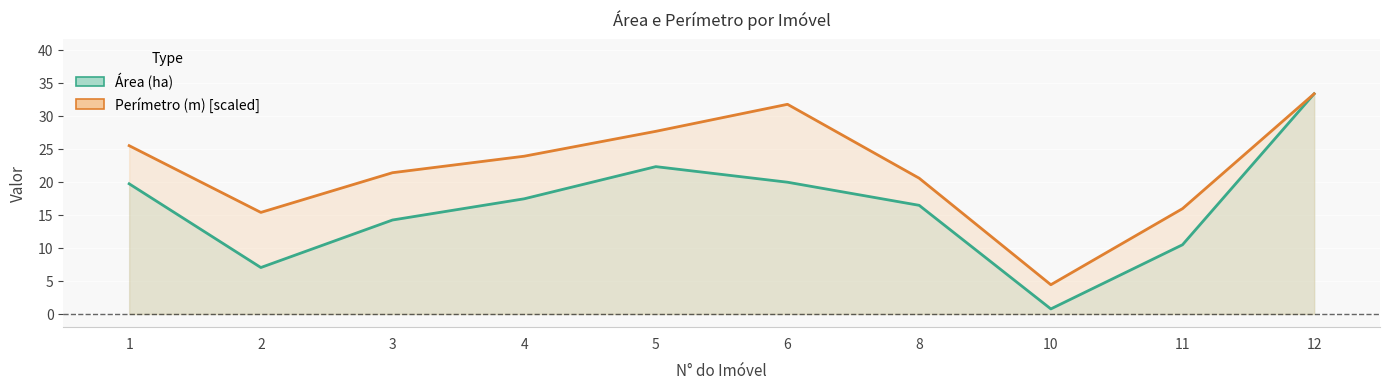

At 5, list the series in order from smallest to largest.

Área (ha), Perímetro (m) [scaled]